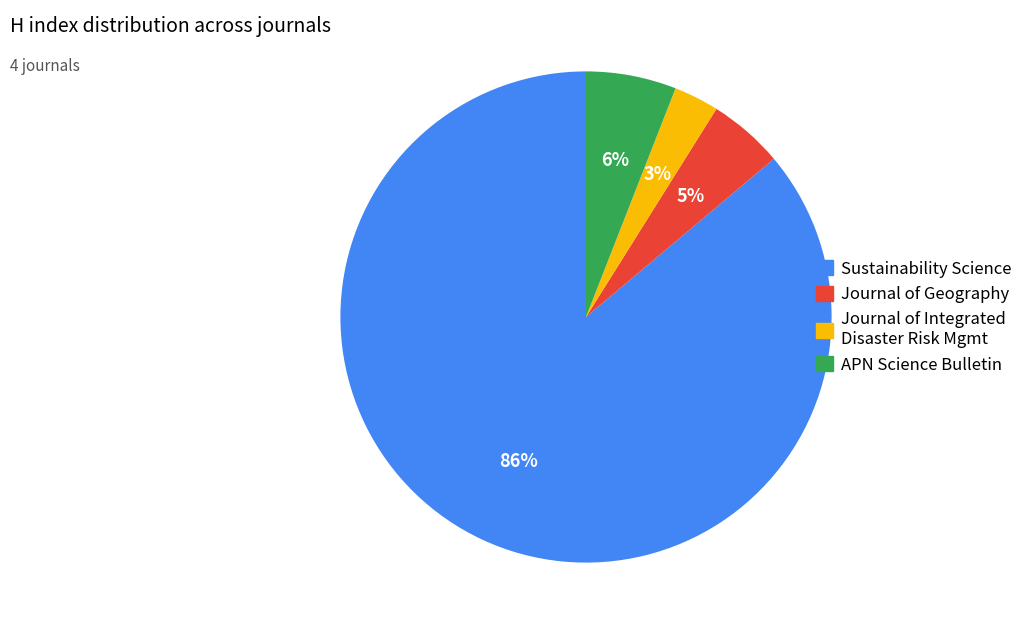

Rank the categories by value from highest to lowest.

Sustainability Science, APN Science Bulletin, Journal of Geography, Journal of Integrated Disaster Risk Mgmt